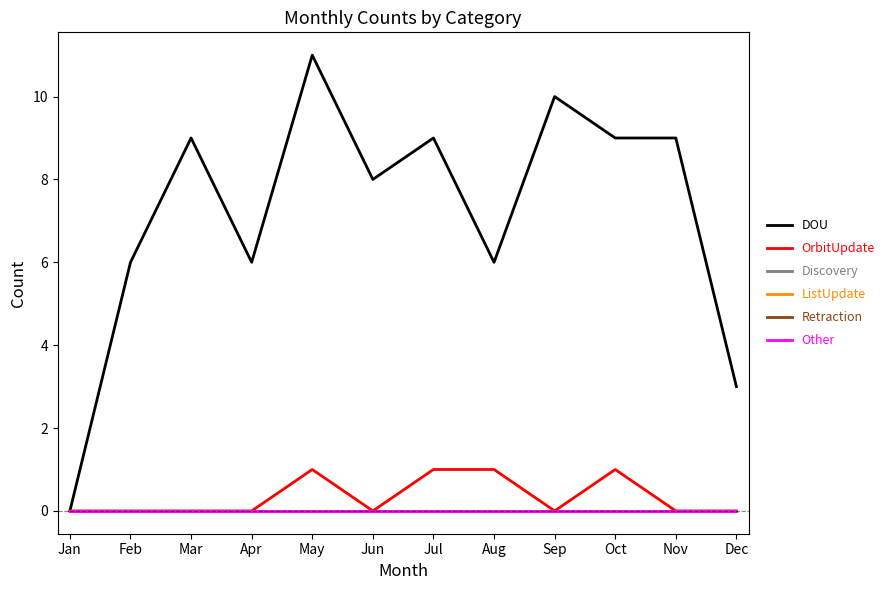

Is this an area chart (filled region under the line)?

No